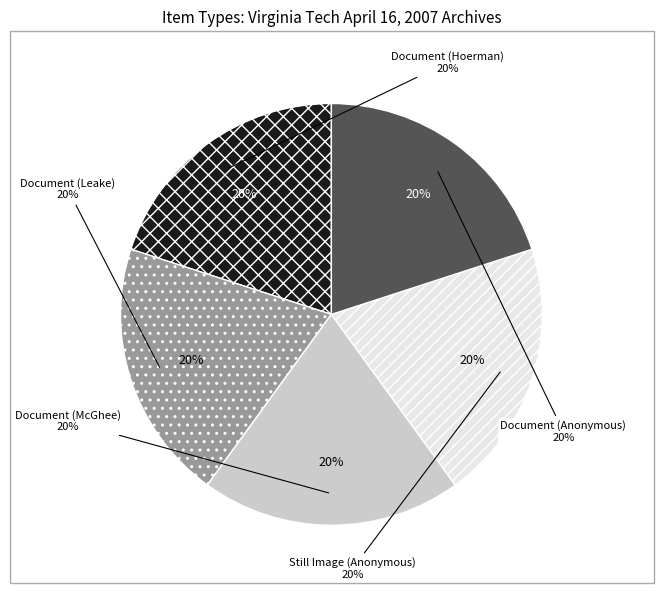

True or false: Still Image (Anonymous) accounts for 33% of the total.

False